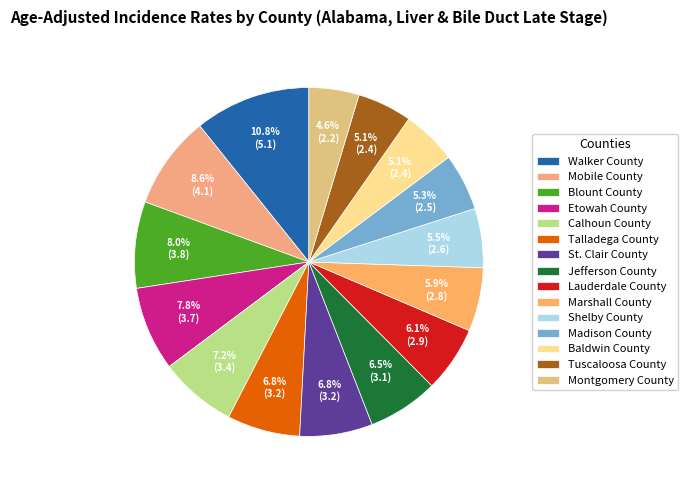

To the nearest percent, what percentage of the pie is Etowah County?

8%